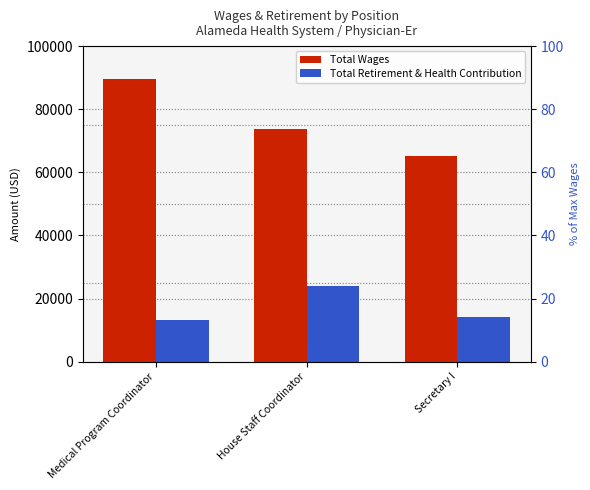

Is the value of Total Retirement & Health Contribution at Medical Program Coordinator greater than the value of Total Wages at Medical Program Coordinator?

No